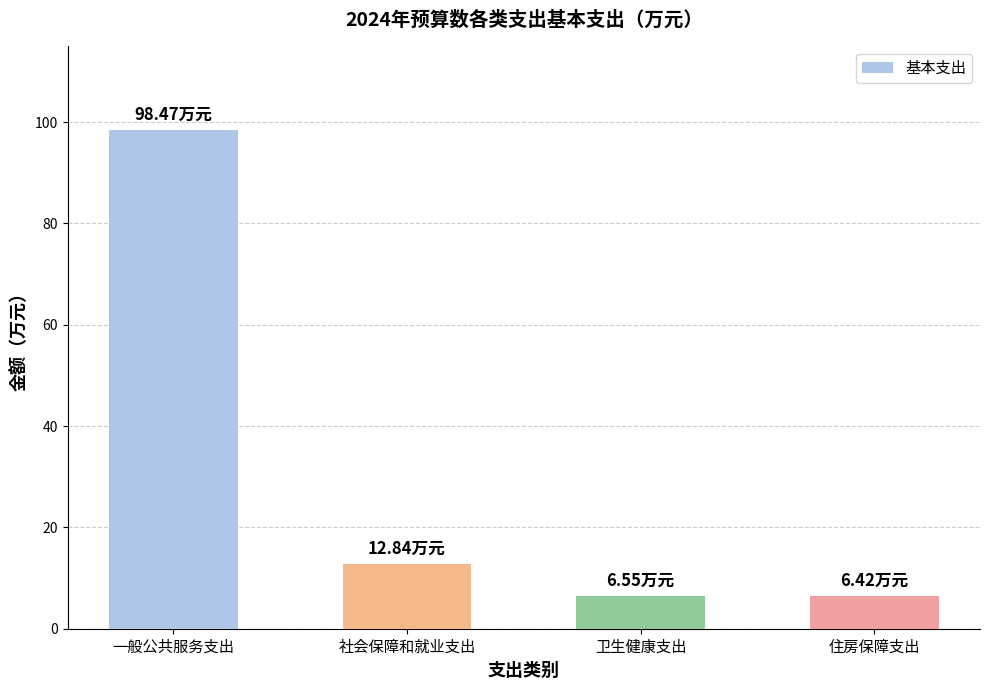

How many values are below 12?

2